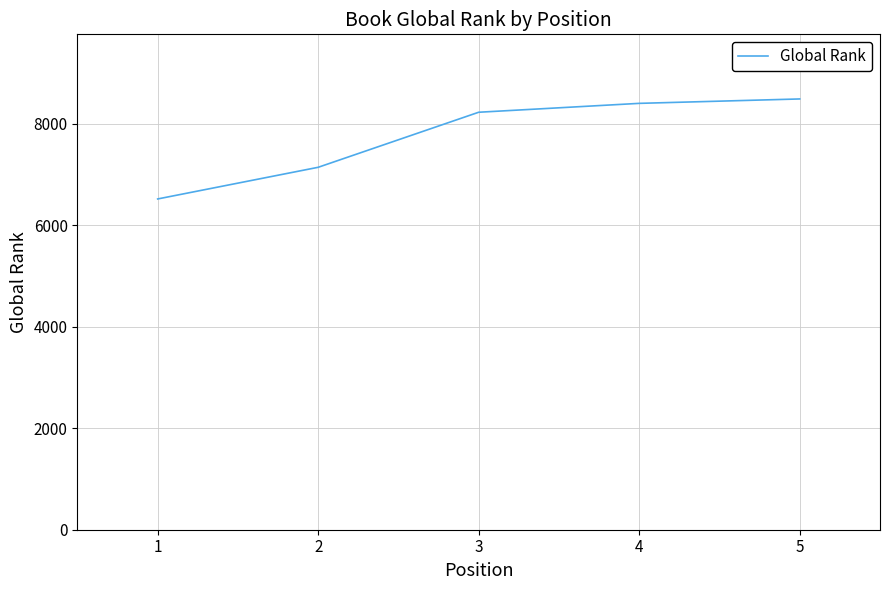

True or false: the data shows 8228 at 3.

True